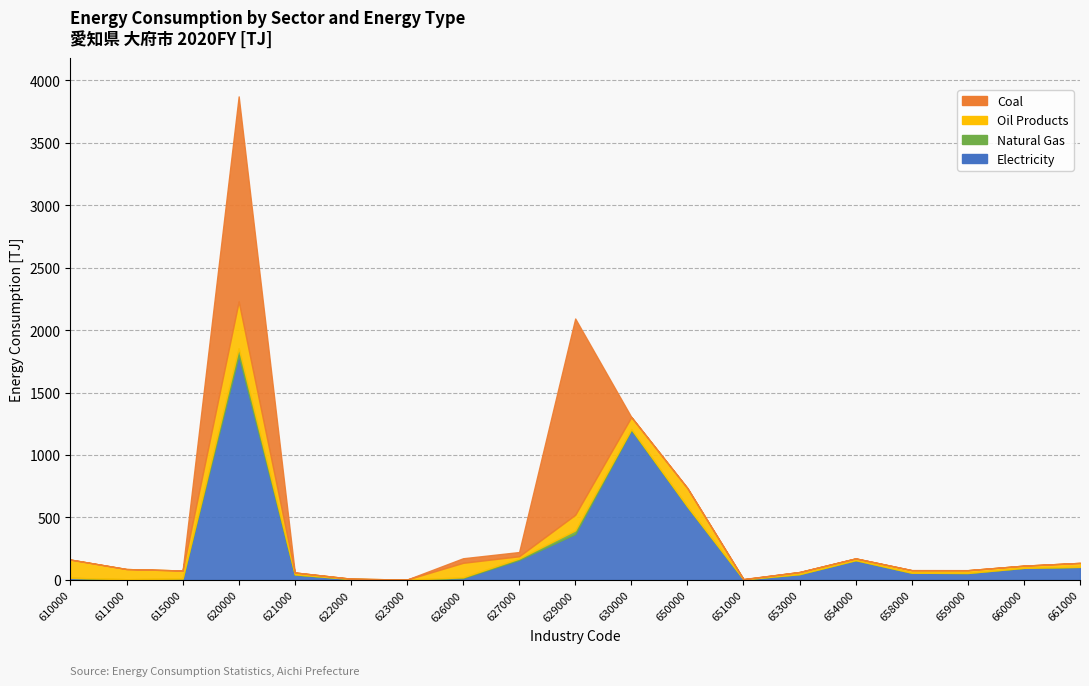

What are all the series names shown in the legend?

Electricity, Natural Gas, Oil Products, Coal